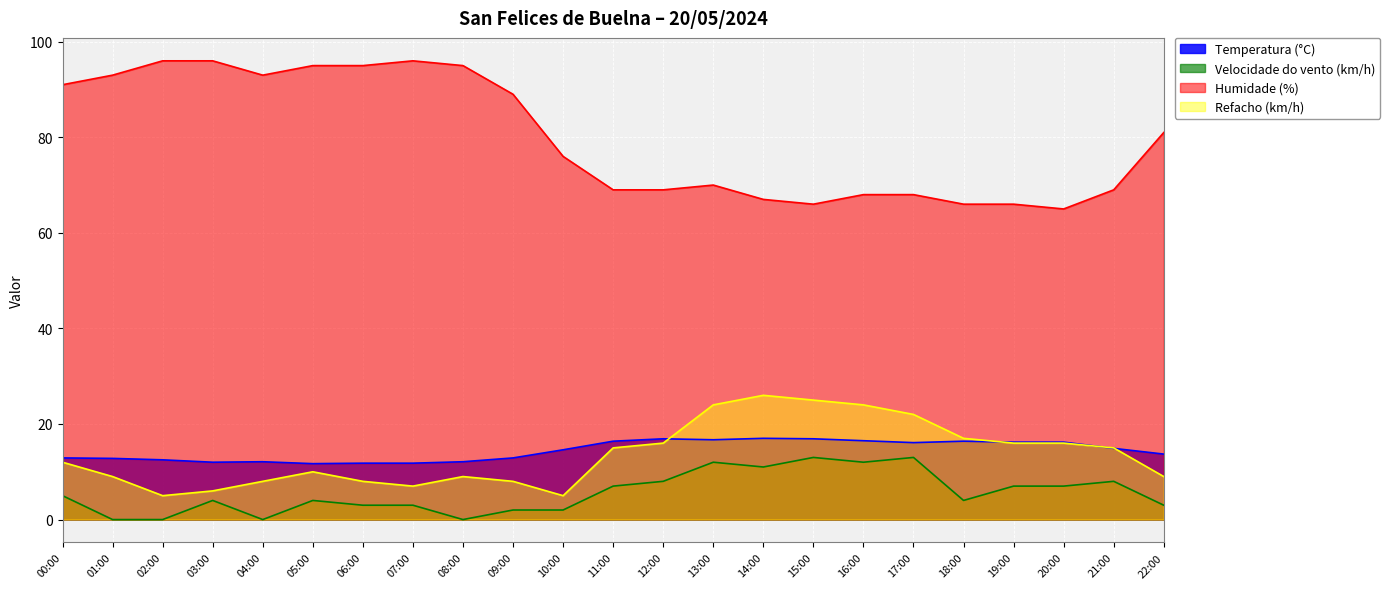

Which series ends up on top after the final intersection of Temperatura (°C) and Refacho (km/h)?

Temperatura (°C)